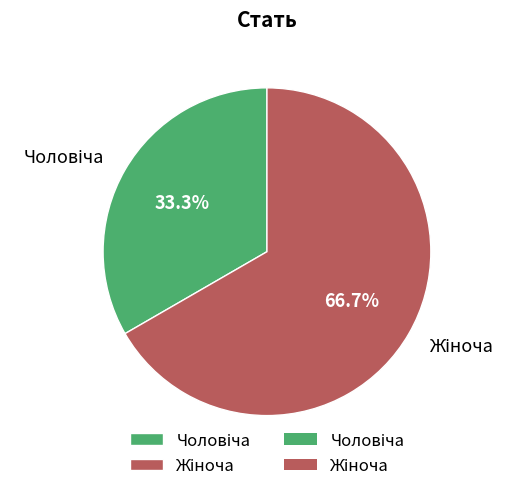

Is there any slice that represents more than half of the pie?

Yes